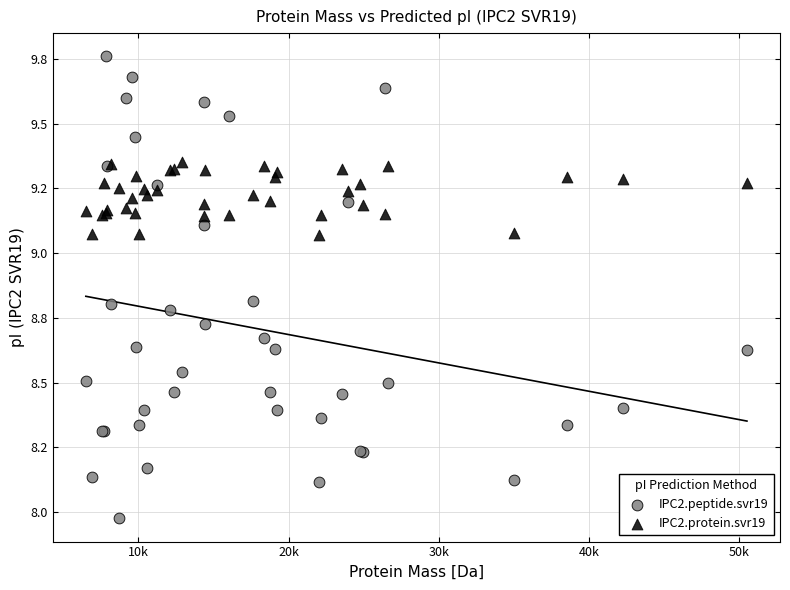

What are all the series names shown in the legend?

IPC2.peptide.svr19, IPC2.protein.svr19